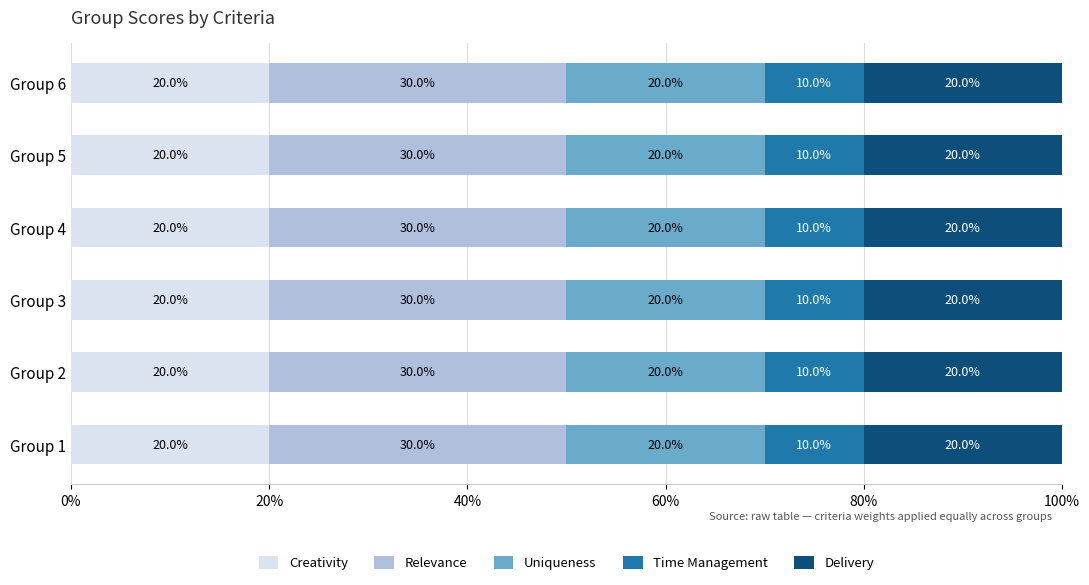

What is the total value across all series at Group 1?

100